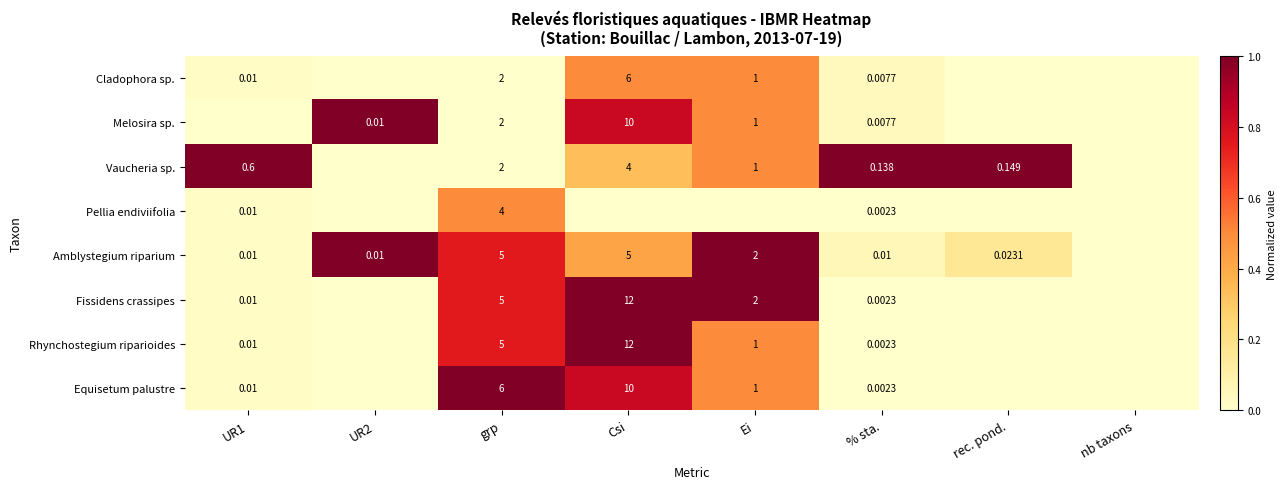

Is the value of Amblystegium riparium at Ei greater than the value of Melosira sp. at Csi?

No